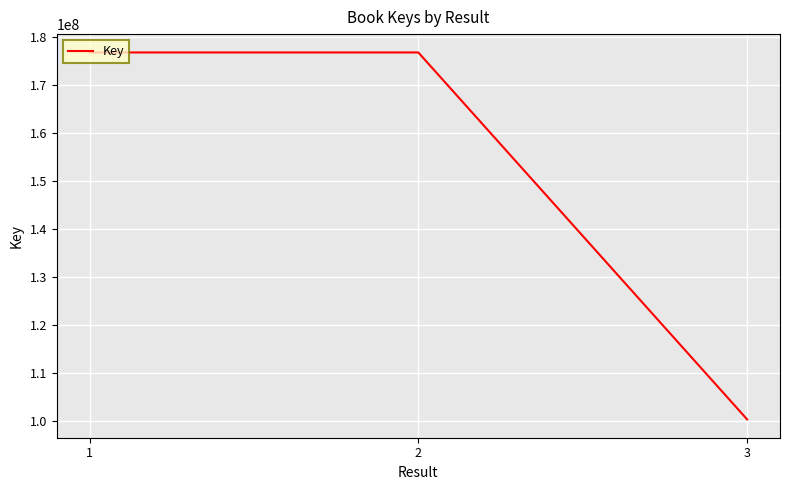

What is the smallest value displayed?

100397388